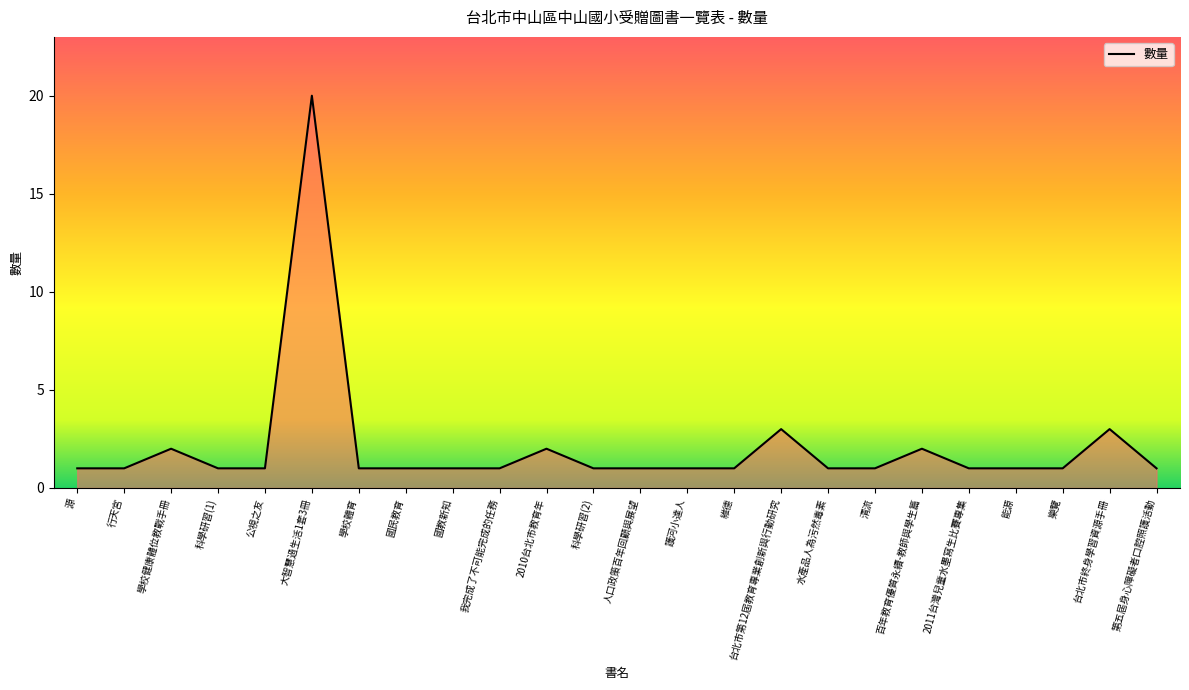

Which category has the highest value across all series?

大智慧過生活1套3冊